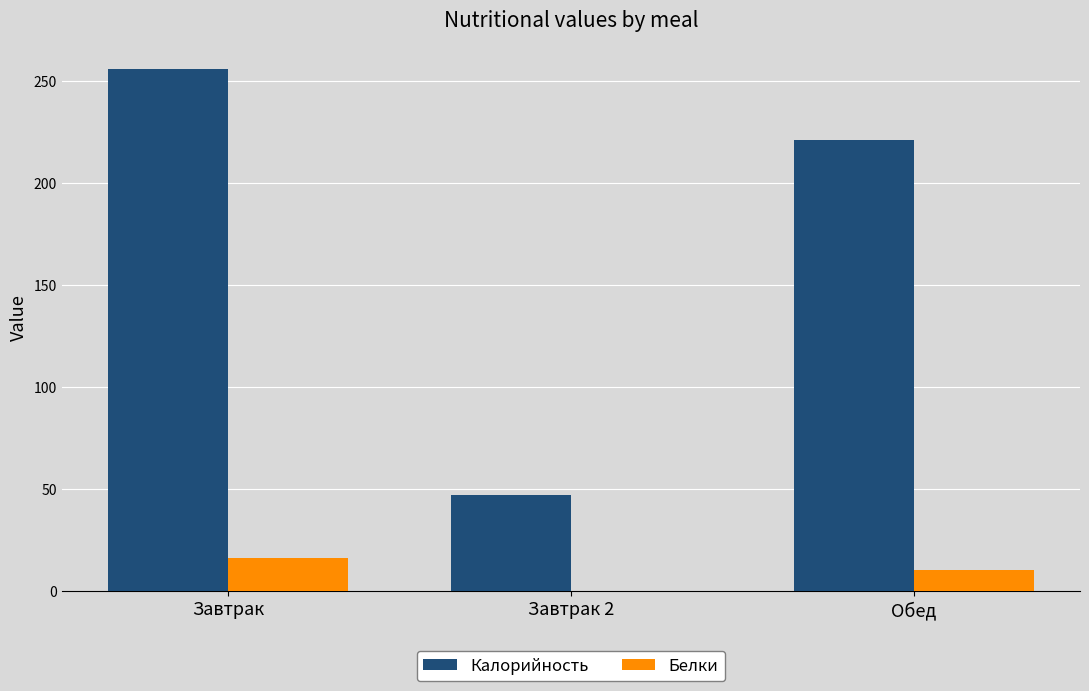

Which series changed the most between Завтрак 2 and Обед?

Калорийность